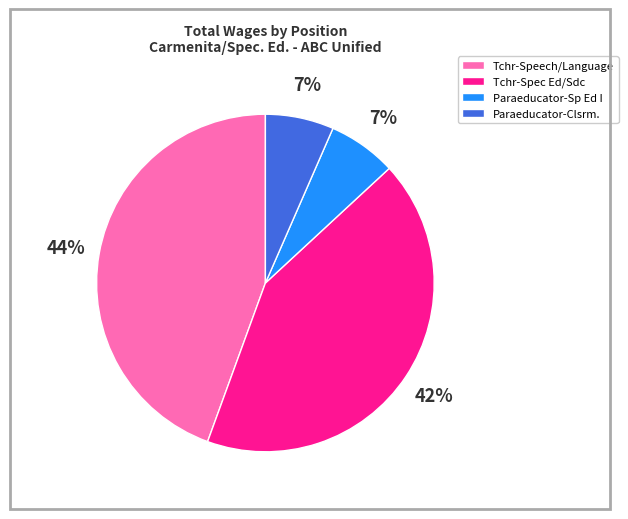

What is the largest slice in the pie chart?

Tchr-Speech/Language